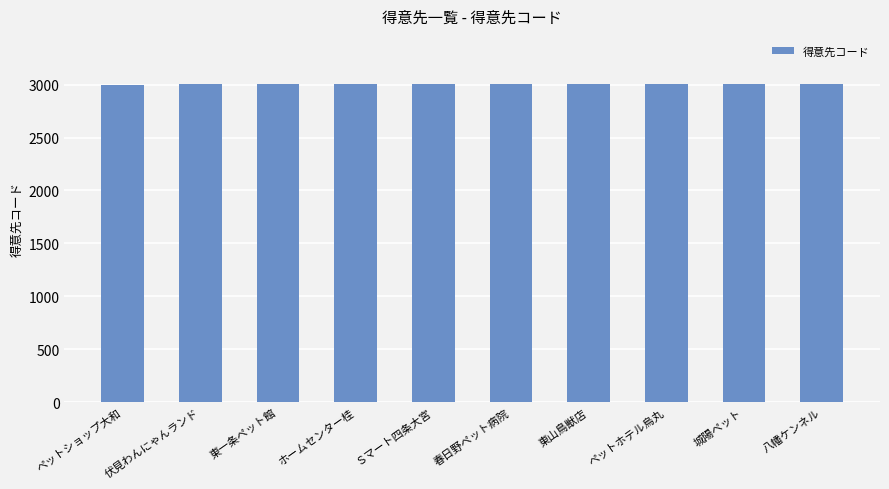

What is the ratio of the value at 城陽ペット to the value at ペットショップ大和?

1.0